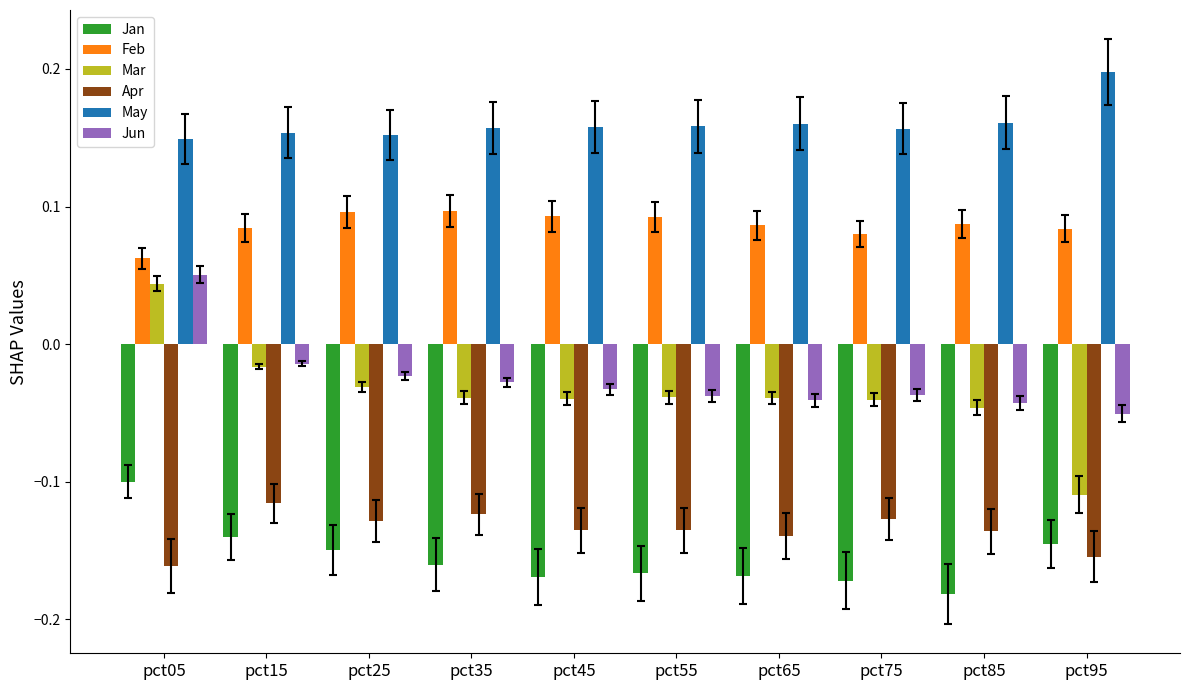

What are all the series names shown in the legend?

Jan, Feb, Mar, Apr, May, Jun